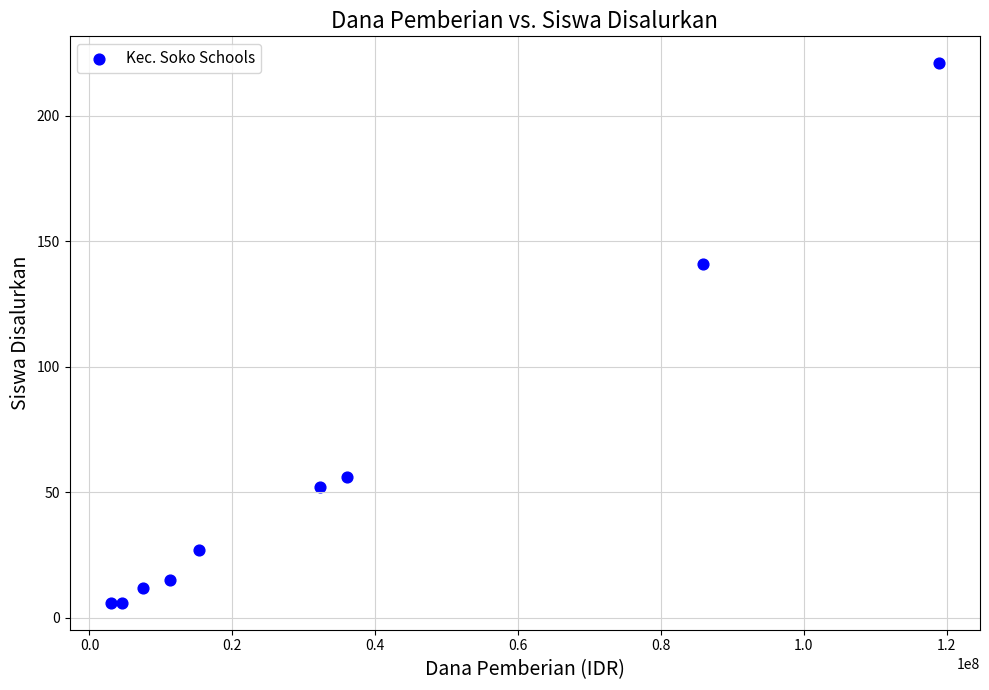

What is the average X value?

34958333